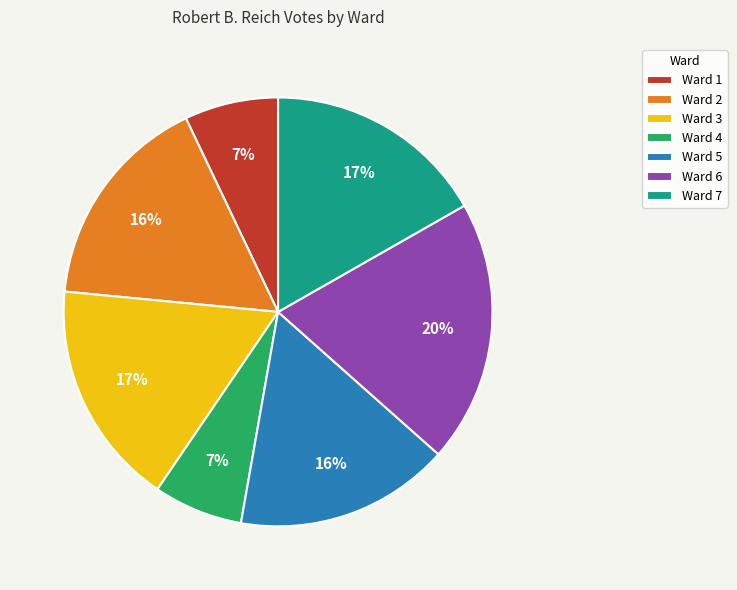

True or false: Ward 4 accounts for 7% of the total.

True